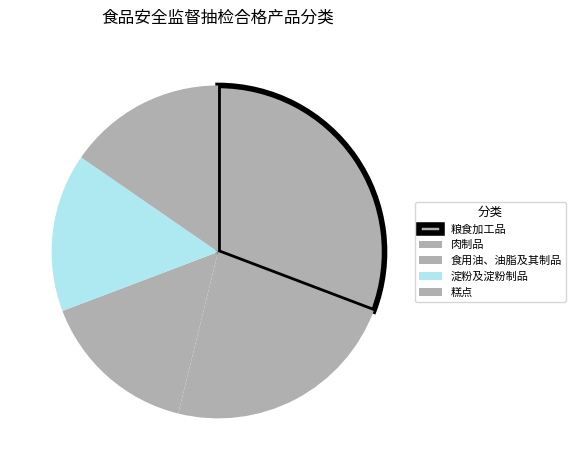

How many slices are in this pie chart?

5